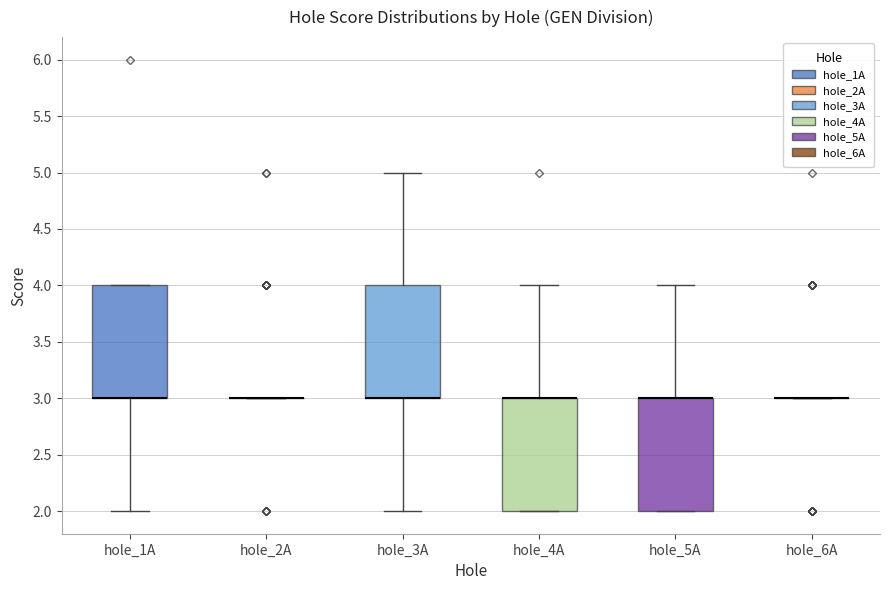

Where does the upper whisker of the box for hole_3A end on the y-axis? The values are not printed on the chart, so give them approximately, as read against the axis.

5